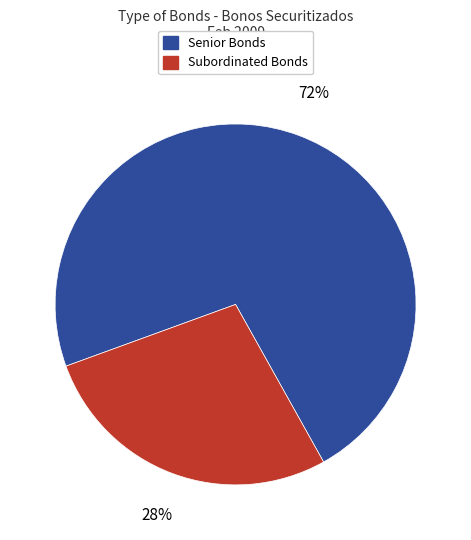

Is it true that Subordinated Bonds is 28% of the pie?

True